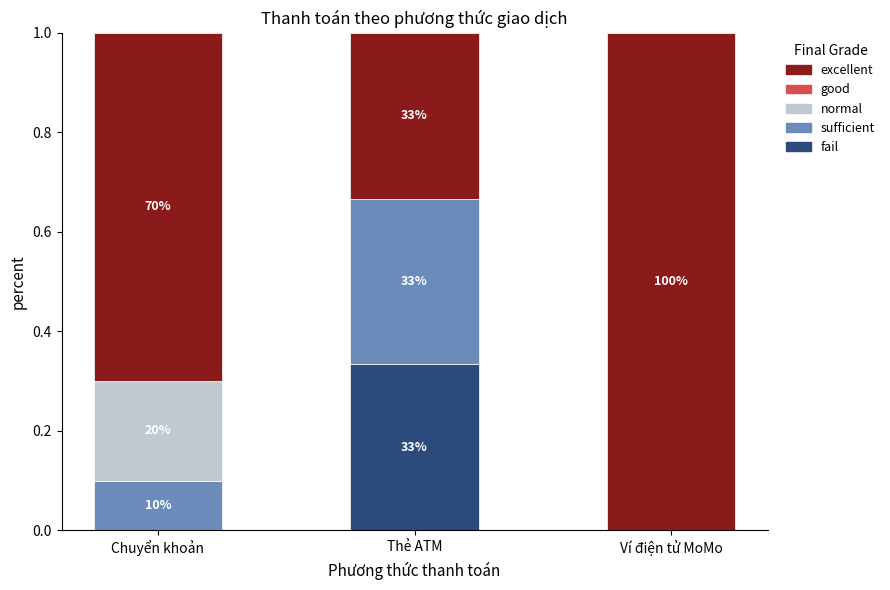

Which category has the lowest value in the excellent series?

Thẻ ATM